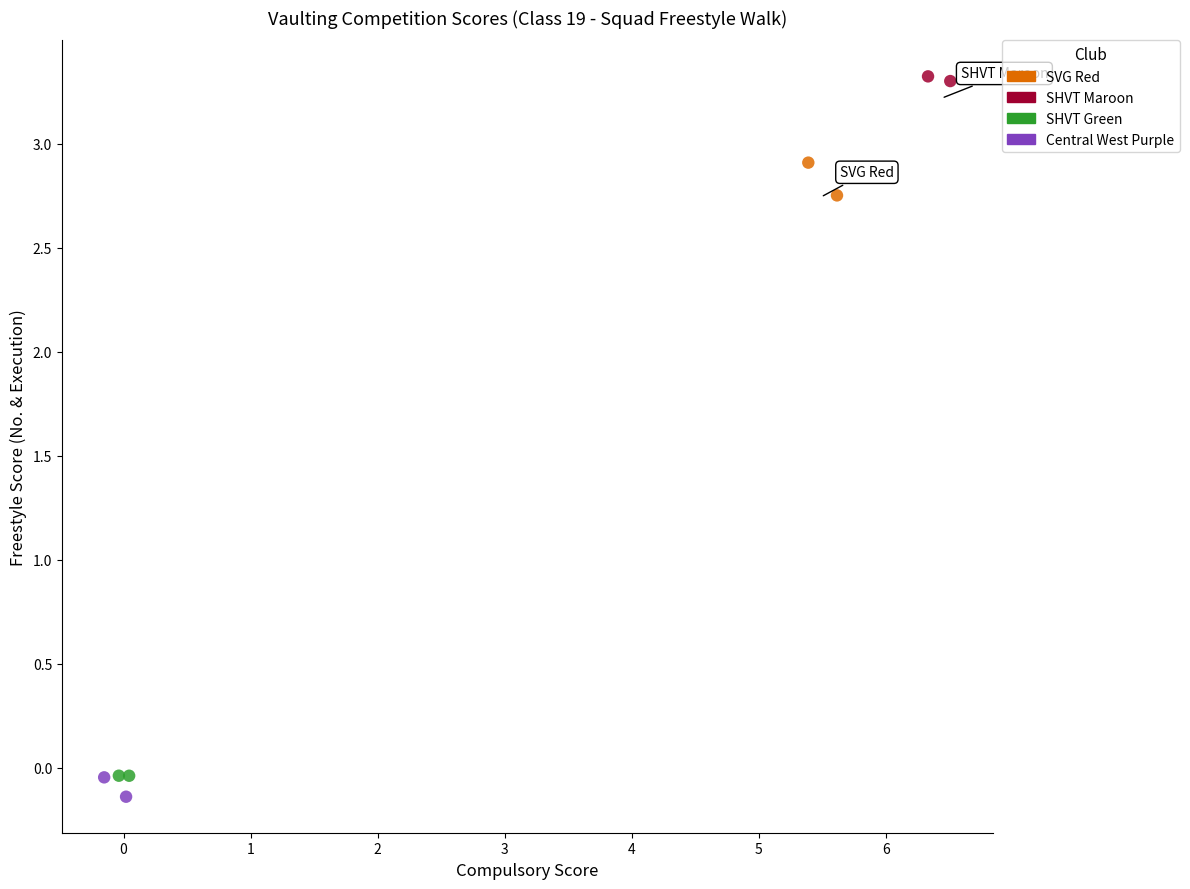

Which series has the widest spread of Y values?

SVG Red